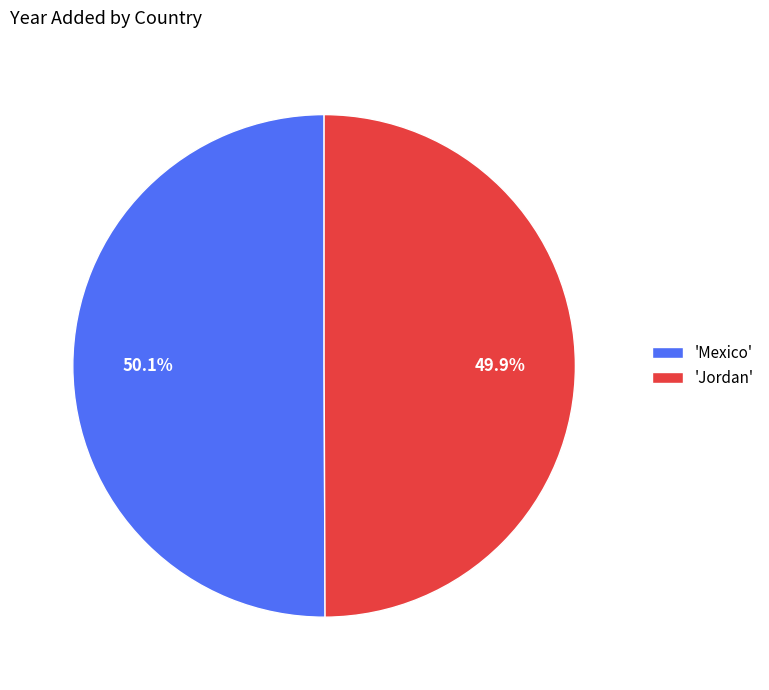

What portion of the pie excludes 'Mexico'?

49.9%